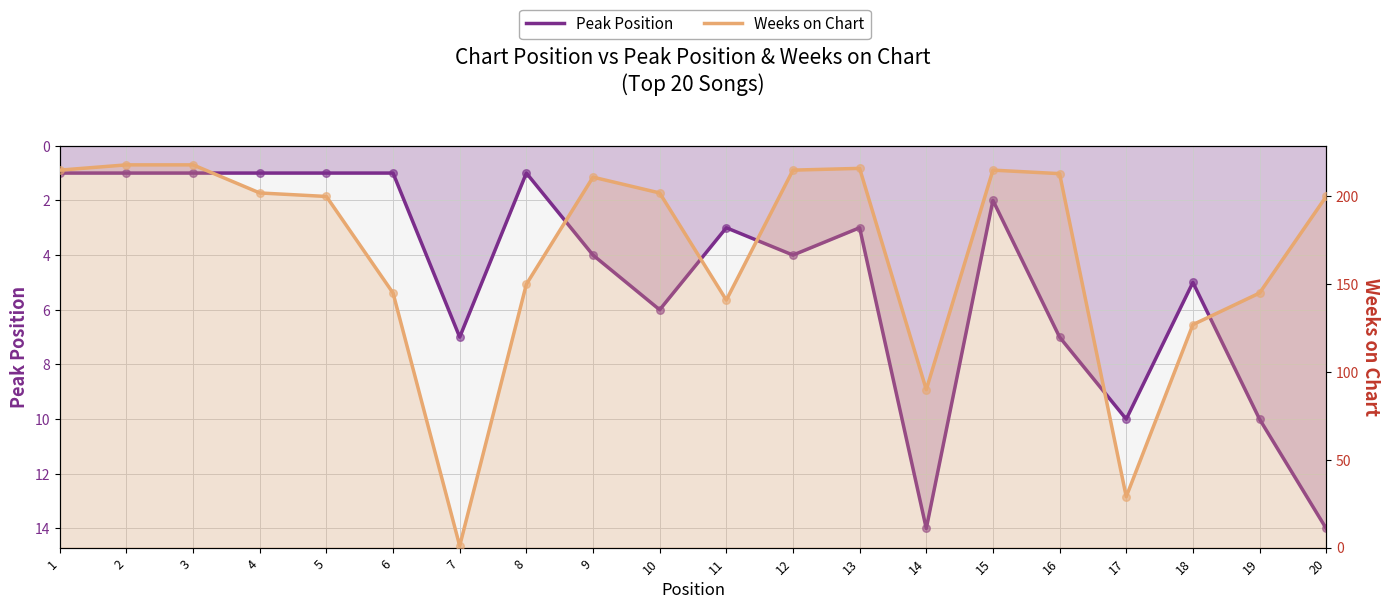

What are all the series names shown in the legend?

Peak Position, Weeks on Chart